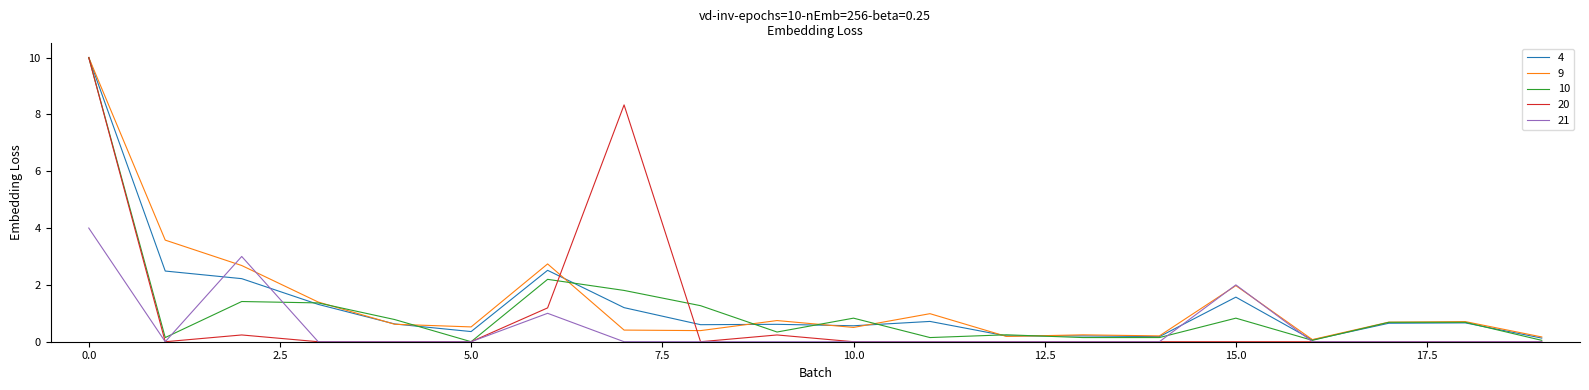

What is the greatest value displayed?

10.0